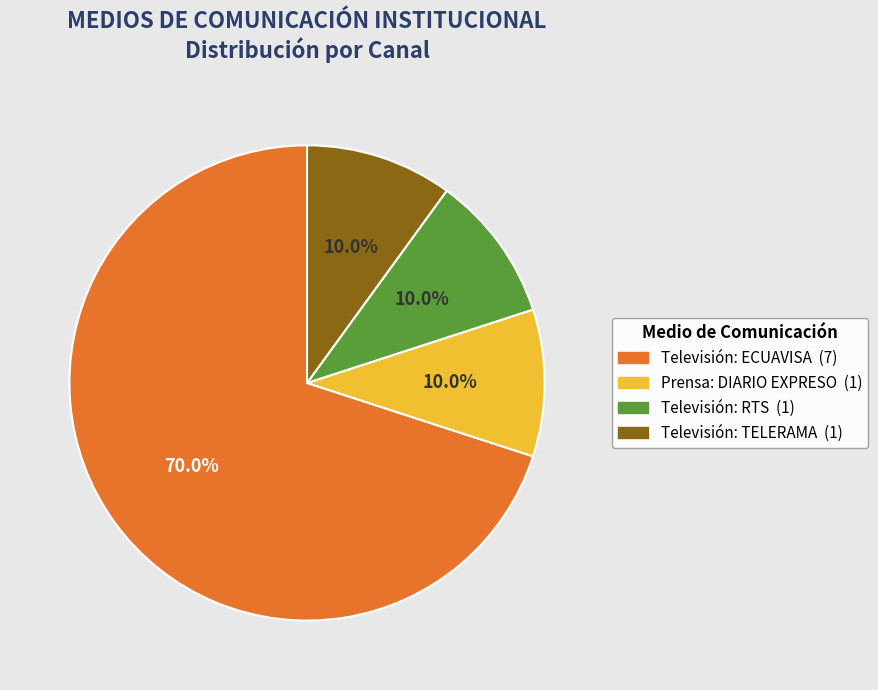

Between Televisión: ECUAVISA and Televisión: RTS, which is larger?

Televisión: ECUAVISA